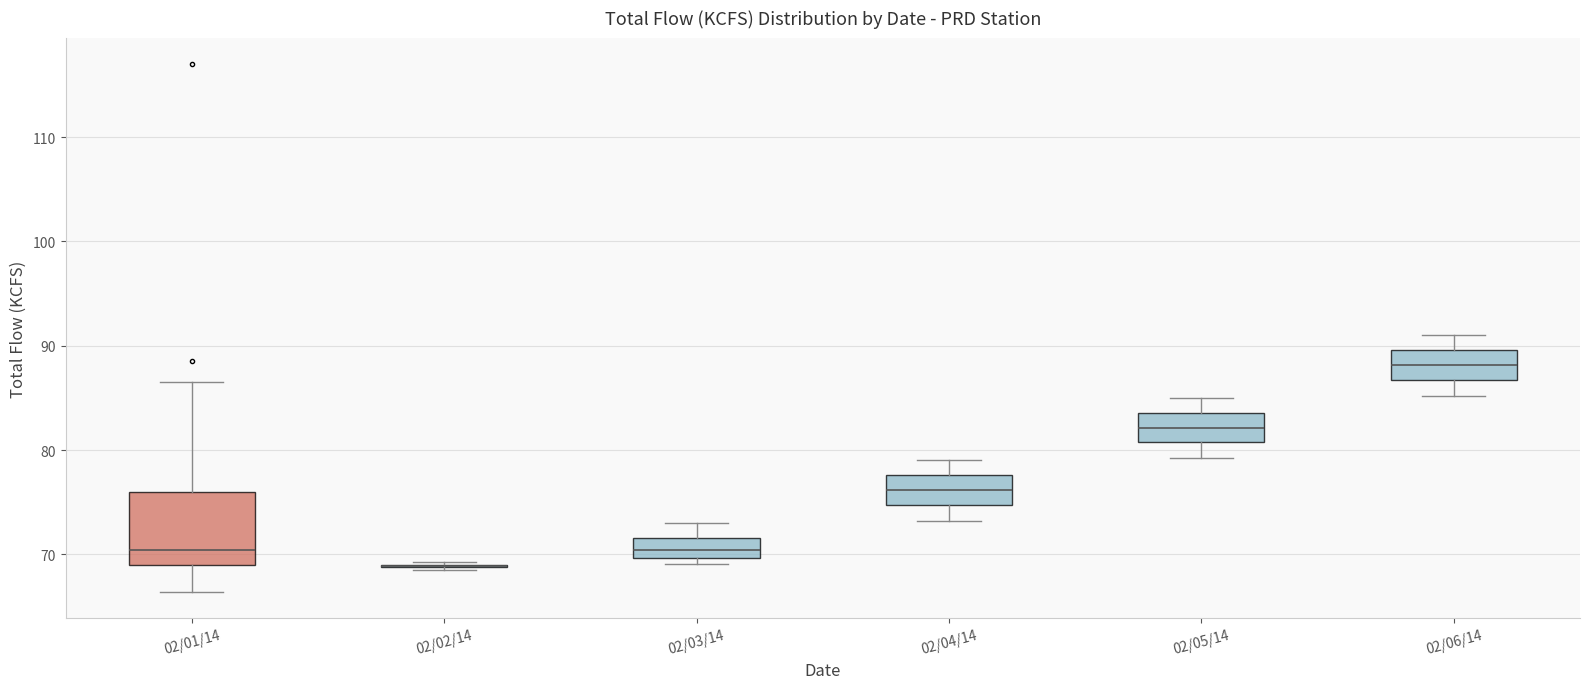

Reading left to right, read every box against the y-axis: the position of its median line, the range the box covers, and the ends of its whiskers. The values are not printed on the chart, so give them approximately, as read against the axis.

02/01/14: median 70, box 69 to 76, whiskers 66 to 87
02/02/14: box collapsed to a line at 69, whiskers 69 to 69
02/03/14: median 70 (inside the box), box 70 to 72, whiskers 69 to 73
02/04/14: median 76, box 75 to 78, whiskers 73 to 79
02/05/14: median 82, box 81 to 84, whiskers 79 to 85
02/06/14: median 88, box 87 to 90, whiskers 85 to 91